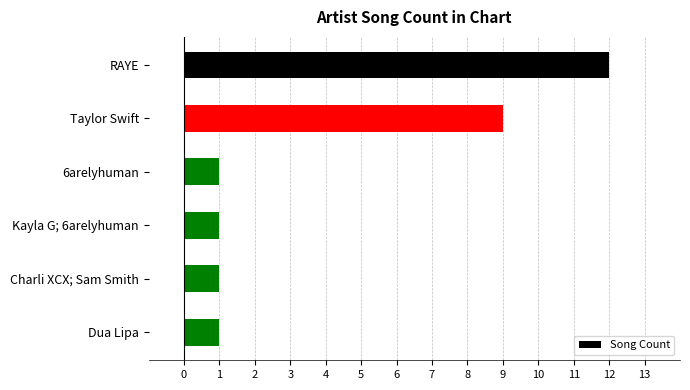

Are the bars horizontal?

Yes